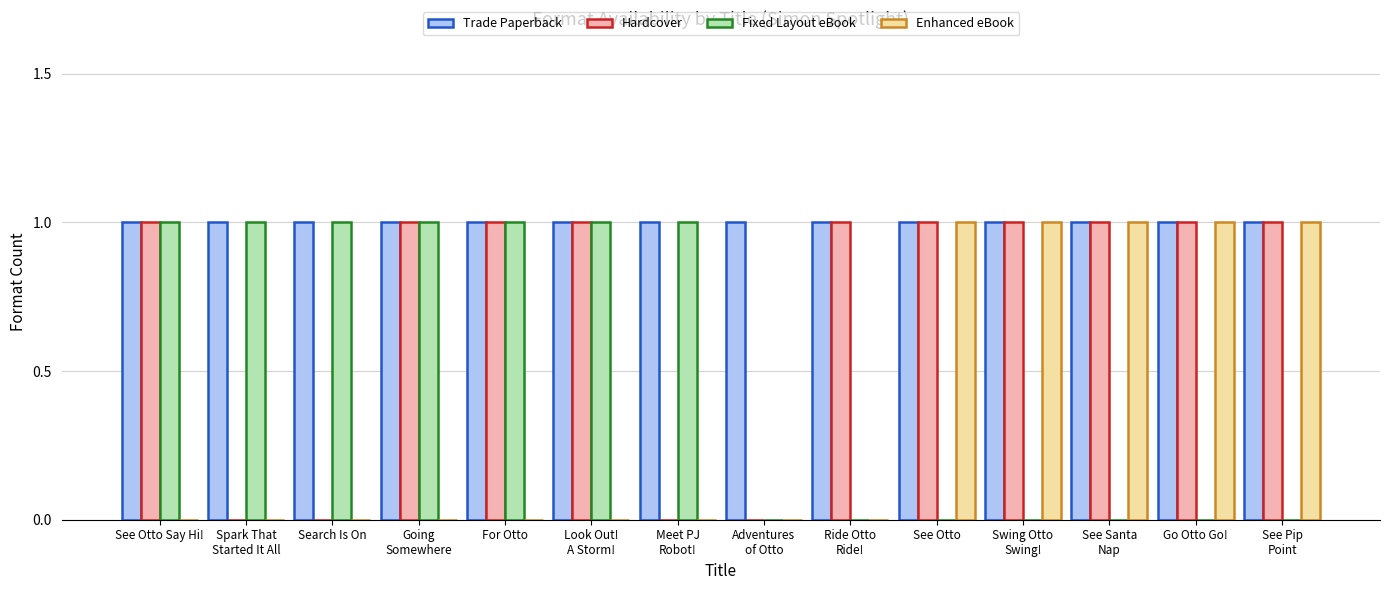

What is the sum of all Hardcover values?

10